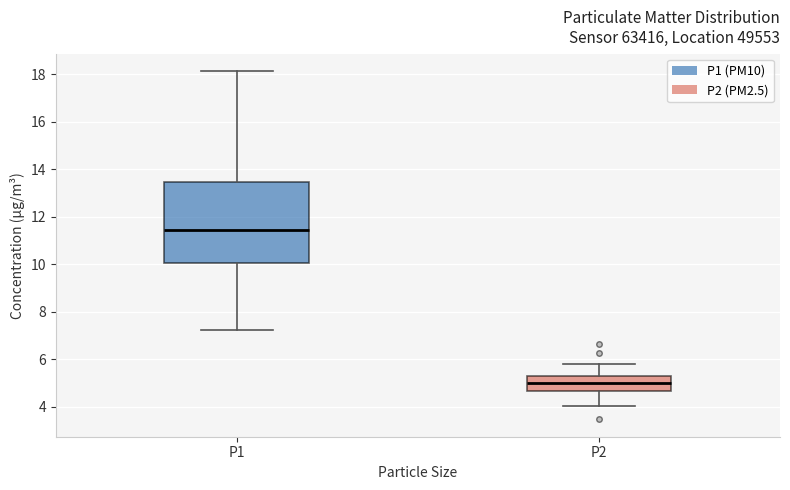

Where is the upper edge of the box for P2 on the y-axis? The values are not printed on the chart, so give them approximately, as read against the axis.

5.2